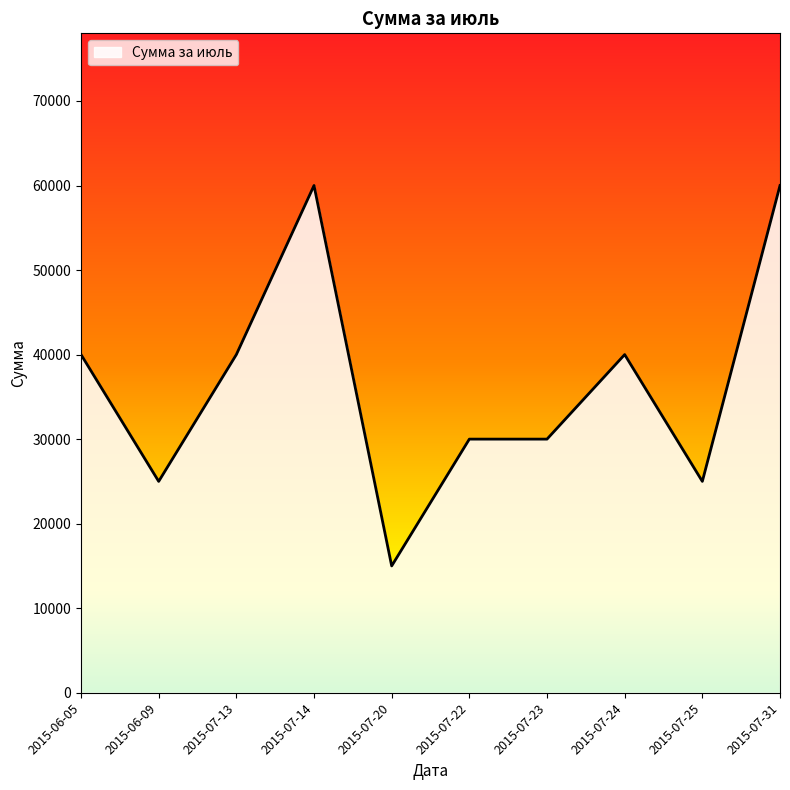

Which has a higher value, 2015-06-09 or 2015-06-05?

2015-06-05